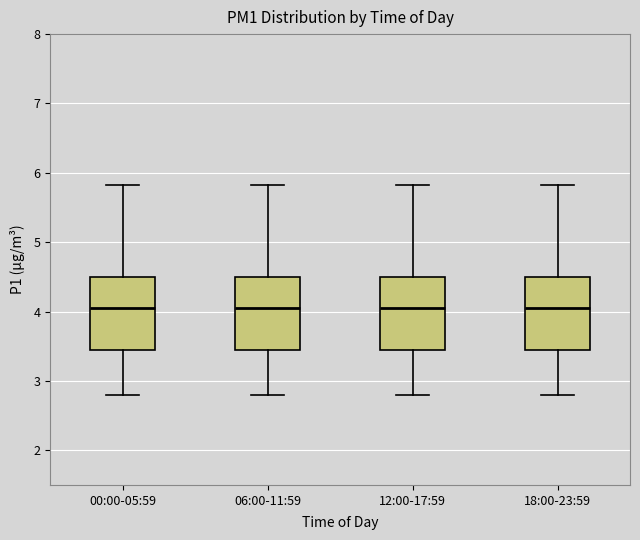

Reading left to right, transcribe this box plot: for each box, give where its median line is, the range the box spans, and where its two whiskers end, as read against the y-axis. The values are not printed on the chart, so give them approximately, as read against the axis.

00:00-05:59: median 4.1, box 3.4 to 4.5, whiskers 2.8 to 5.8
06:00-11:59: median 4.1, box 3.4 to 4.5, whiskers 2.8 to 5.8
12:00-17:59: median 4.1, box 3.4 to 4.5, whiskers 2.8 to 5.8
18:00-23:59: median 4.1, box 3.4 to 4.5, whiskers 2.8 to 5.8